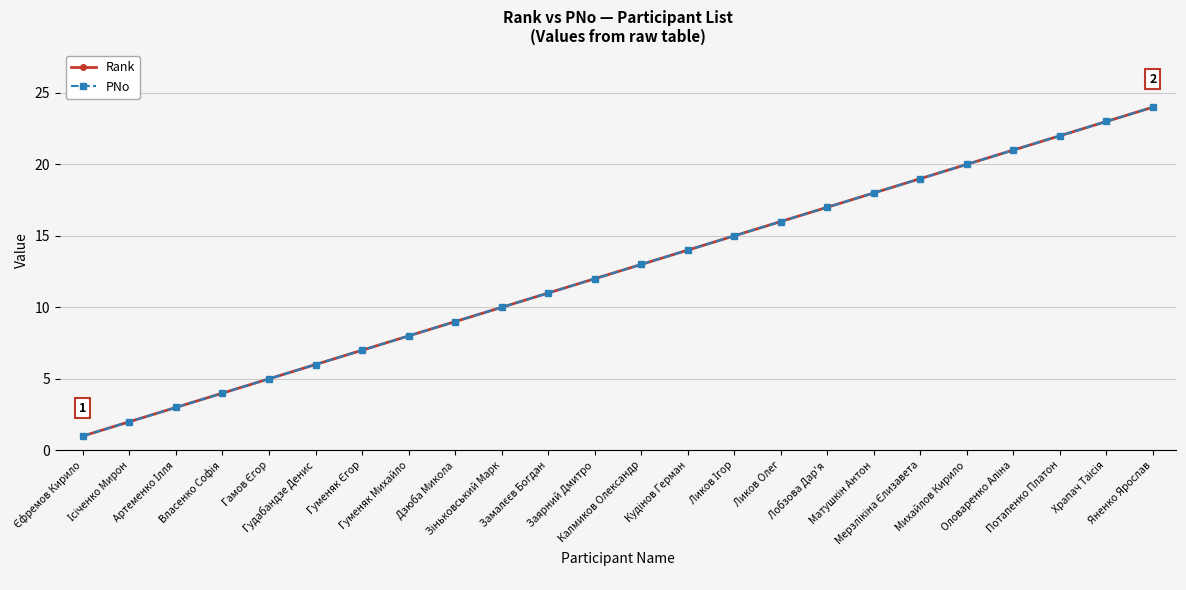

Does the chart have visible grid lines?

Yes